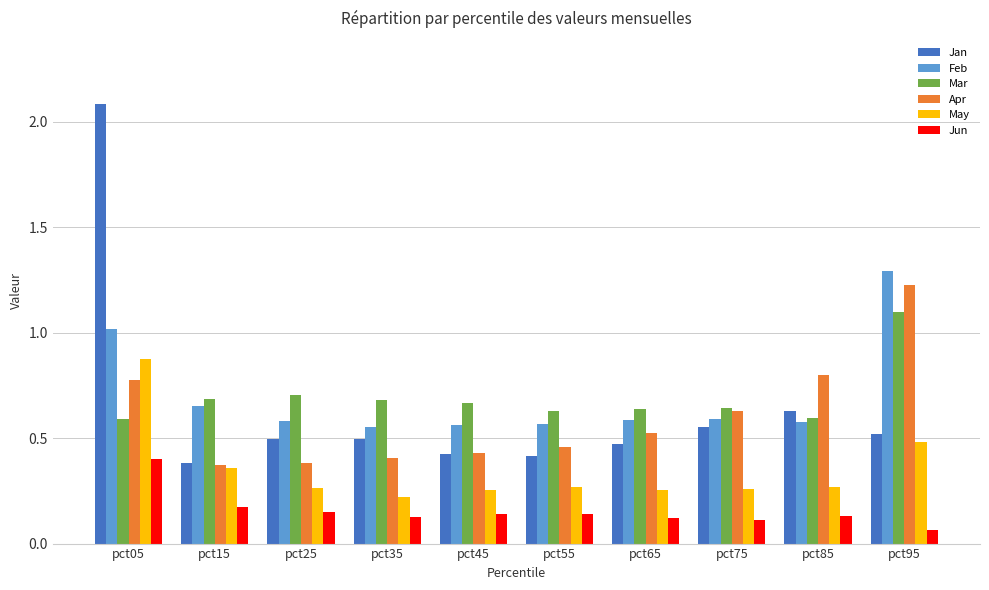

Is it true that May equals 0.4 at pct85?

False